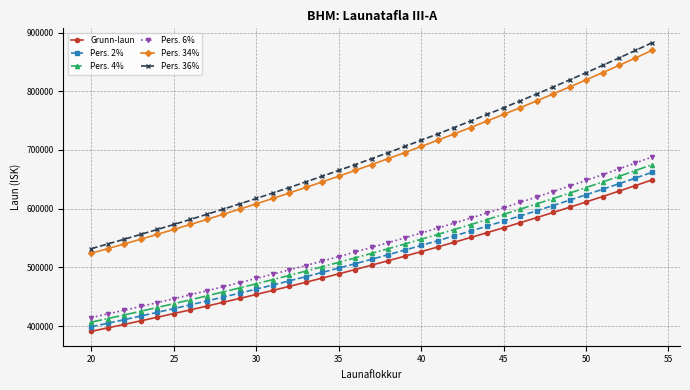

What is the maximum value shown in the chart?

882656